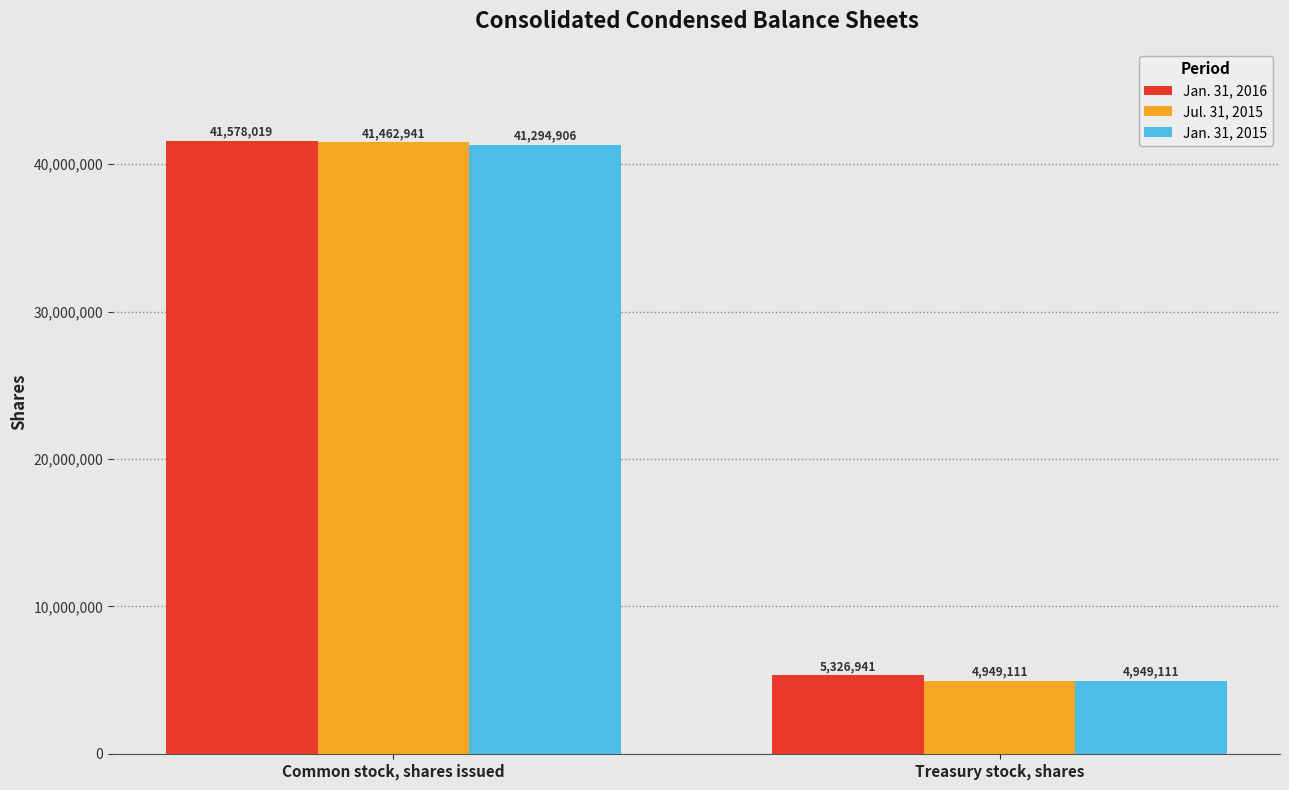

True or false: Jan. 31, 2015 has a value of 4949111 at Treasury stock, shares.

True